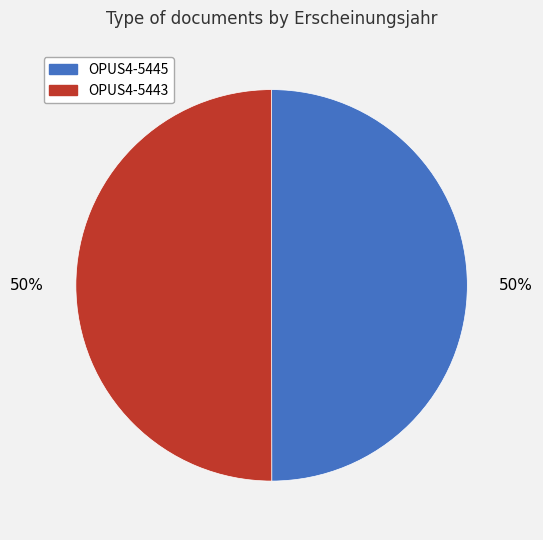

To the nearest percent, what percentage of the pie is OPUS4-5443?

50%